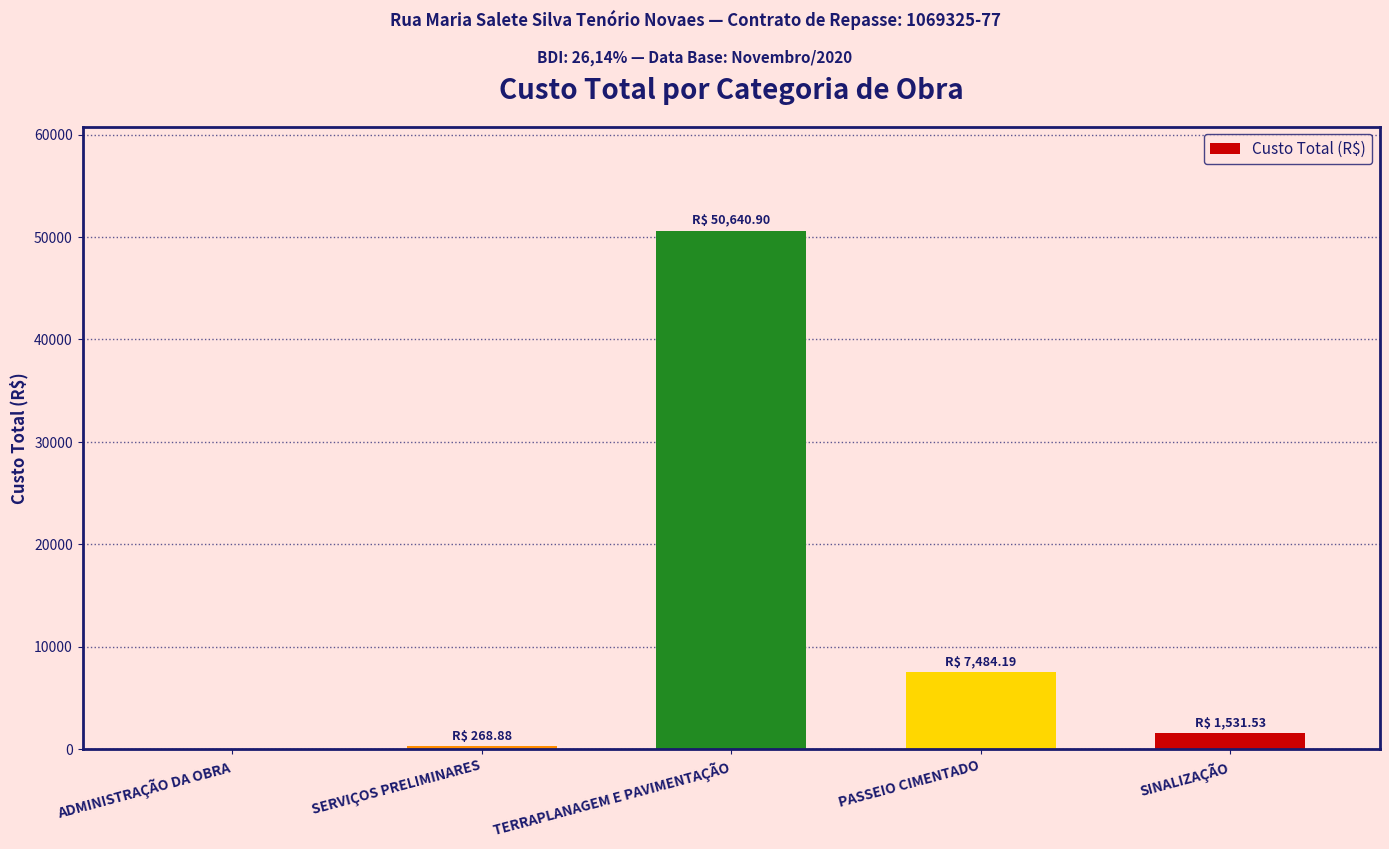

Reading right to left, what are all the values shown in this chart?

SINALIZAÇÃO=1531.5	PASSEIO CIMENTADO=7484.2	TERRAPLANAGEM E PAVIMENTAÇÃO=50640.9	SERVIÇOS PRELIMINARES=268.9	ADMINISTRAÇÃO DA OBRA=0.0